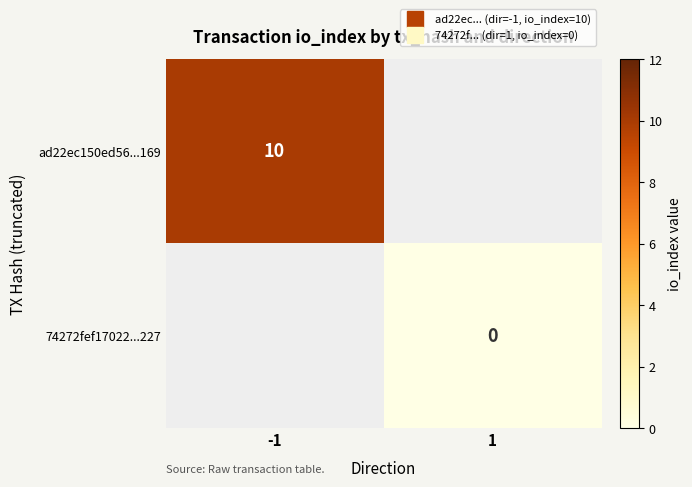

What is the greatest value displayed?

10.0